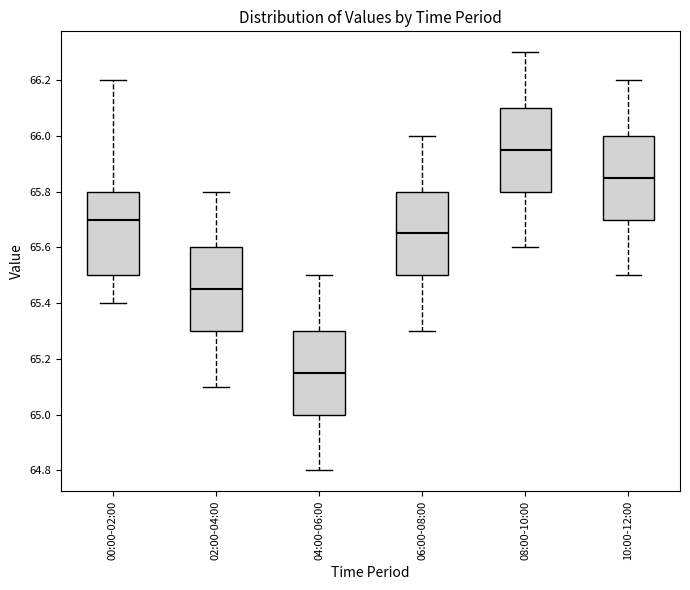

Which box has the highest median line?

08:00-10:00